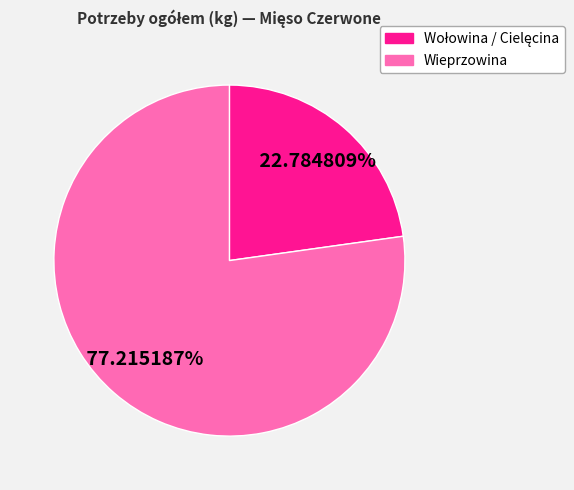

Does any single category account for the majority?

Yes